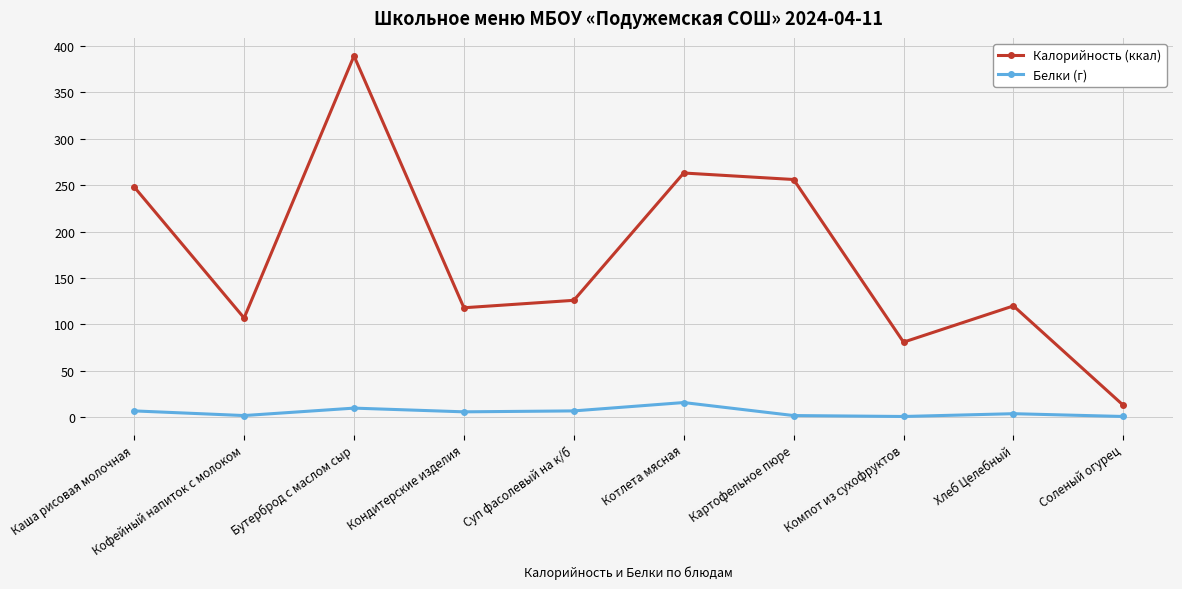

The Калорийность (ккал) series shows 433 at Картофельное пюре. True or false?

False